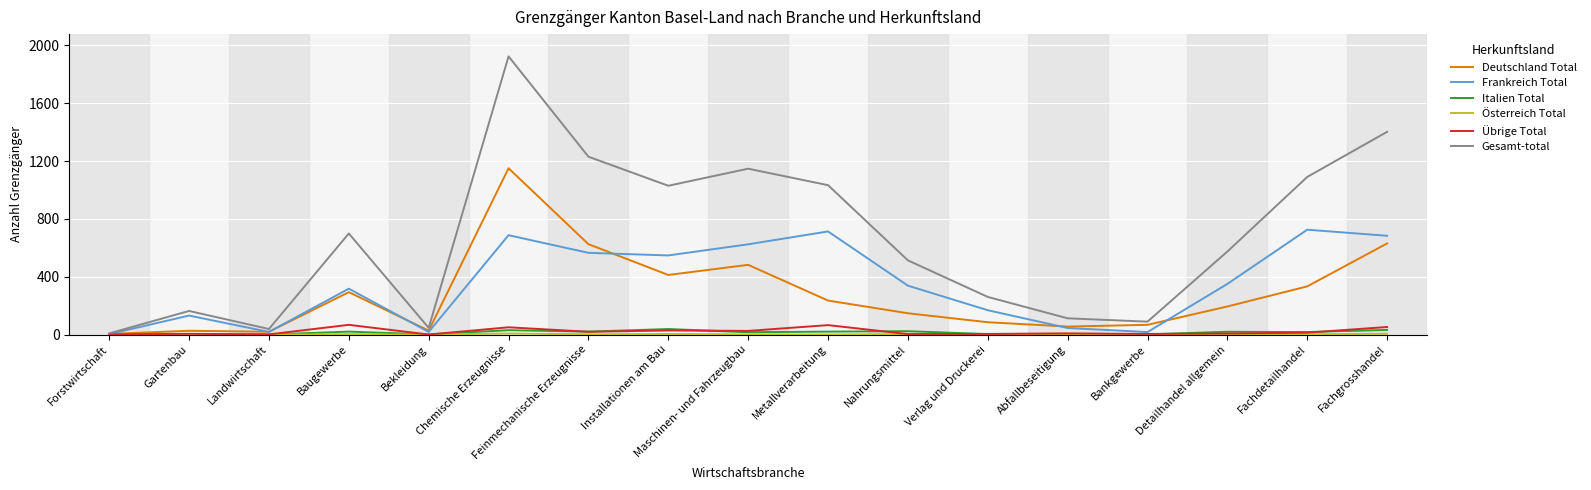

The Gesamt-total series shows 1841 at Maschinen- und Fahrzeugbau. True or false?

False